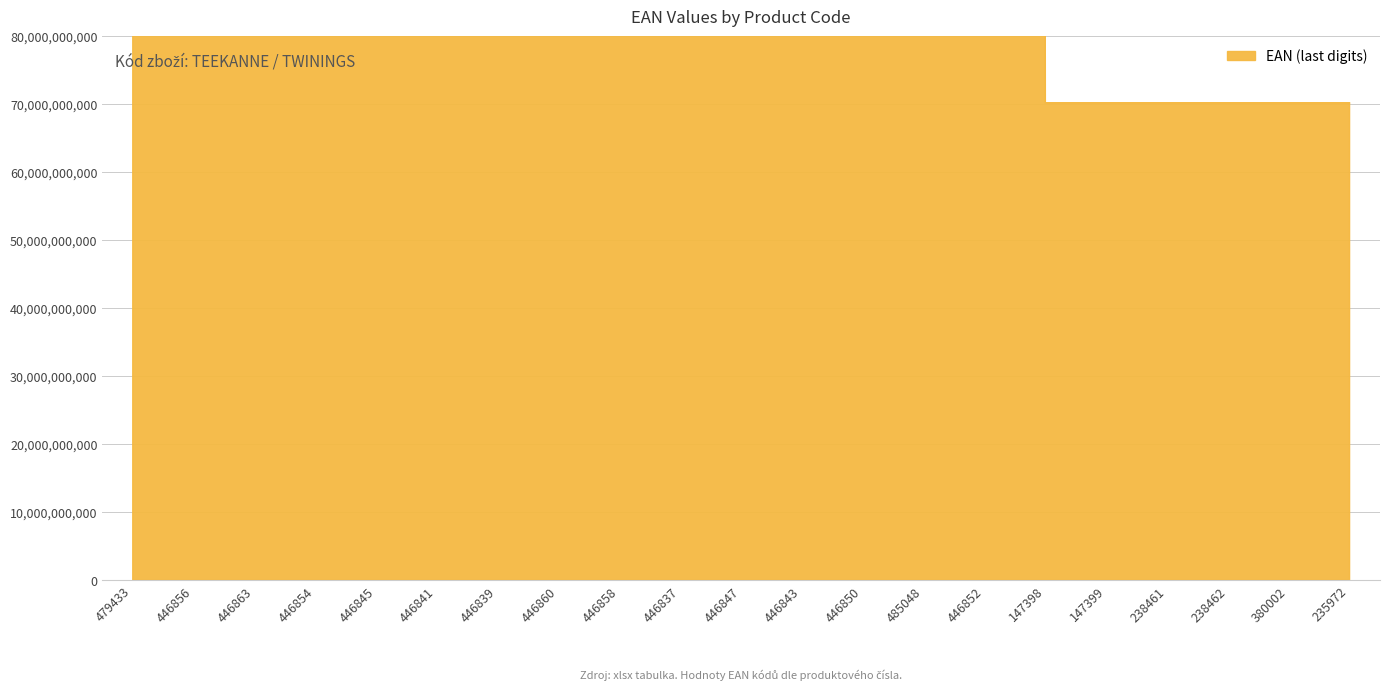

List the labels in order of value, largest first.

479433, 446860, 446858, 446863, 446854, 446852, 446856, 446850, 446843, 446841, 446837, 446839, 446847, 446845, 485048, 380002, 235972, 238462, 147399, 147398, 238461